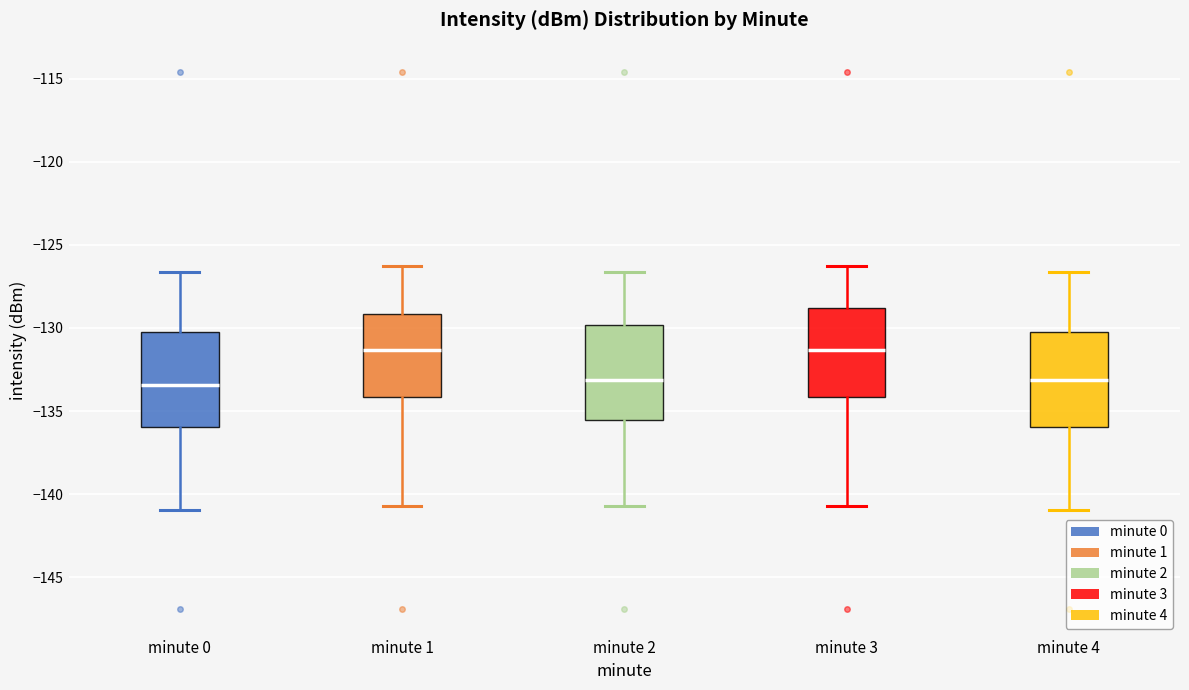

Where does the median line of the box for minute 2 sit on the y-axis? The values are not printed on the chart, so give them approximately, as read against the axis.

-133.0